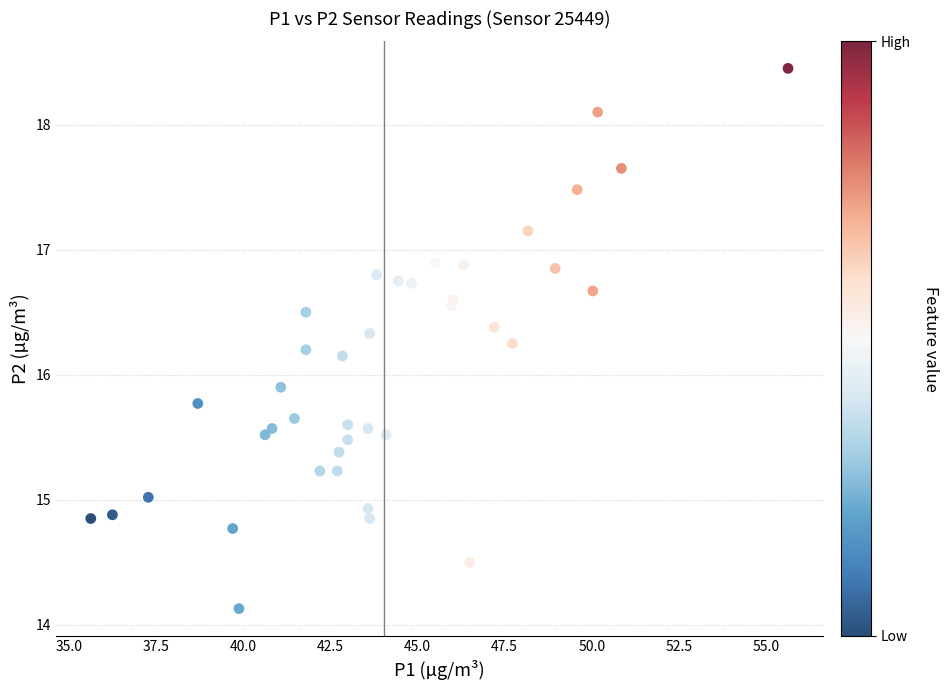

What Y value in the scatter plot is closest to 16?

15.9